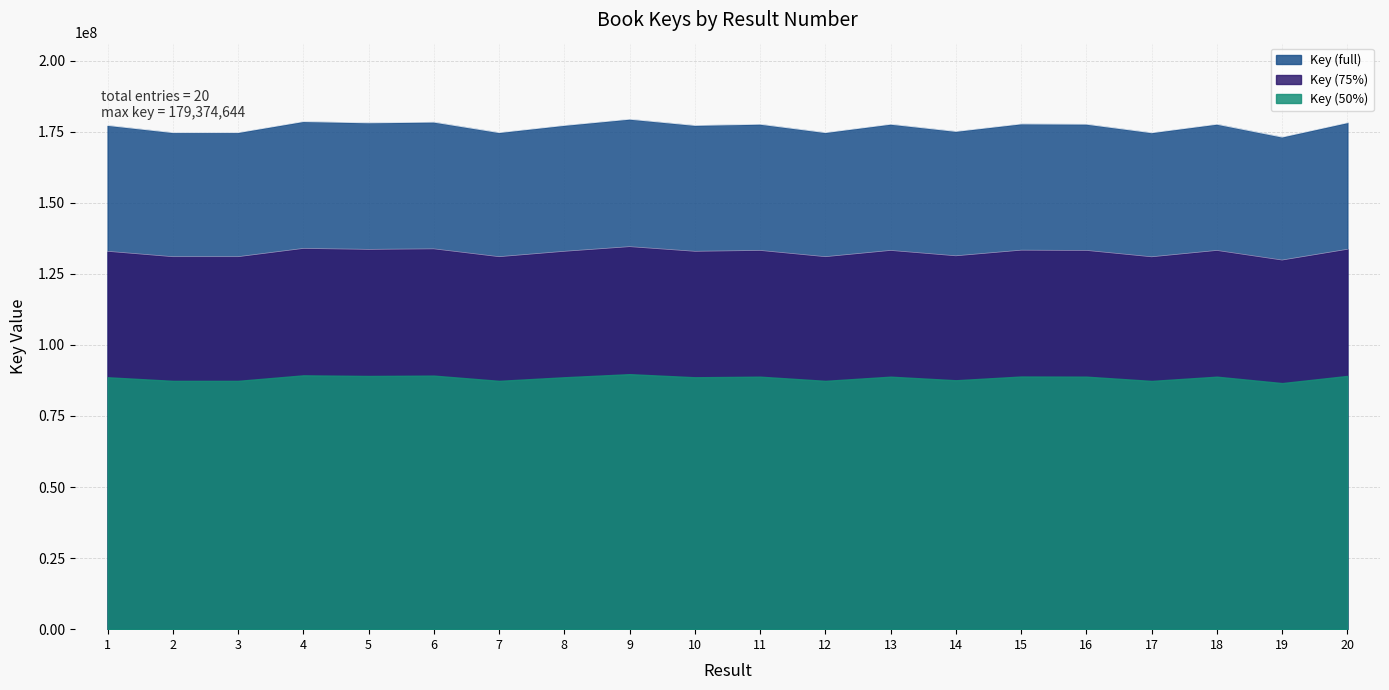

Count the number of categories in the chart.

20